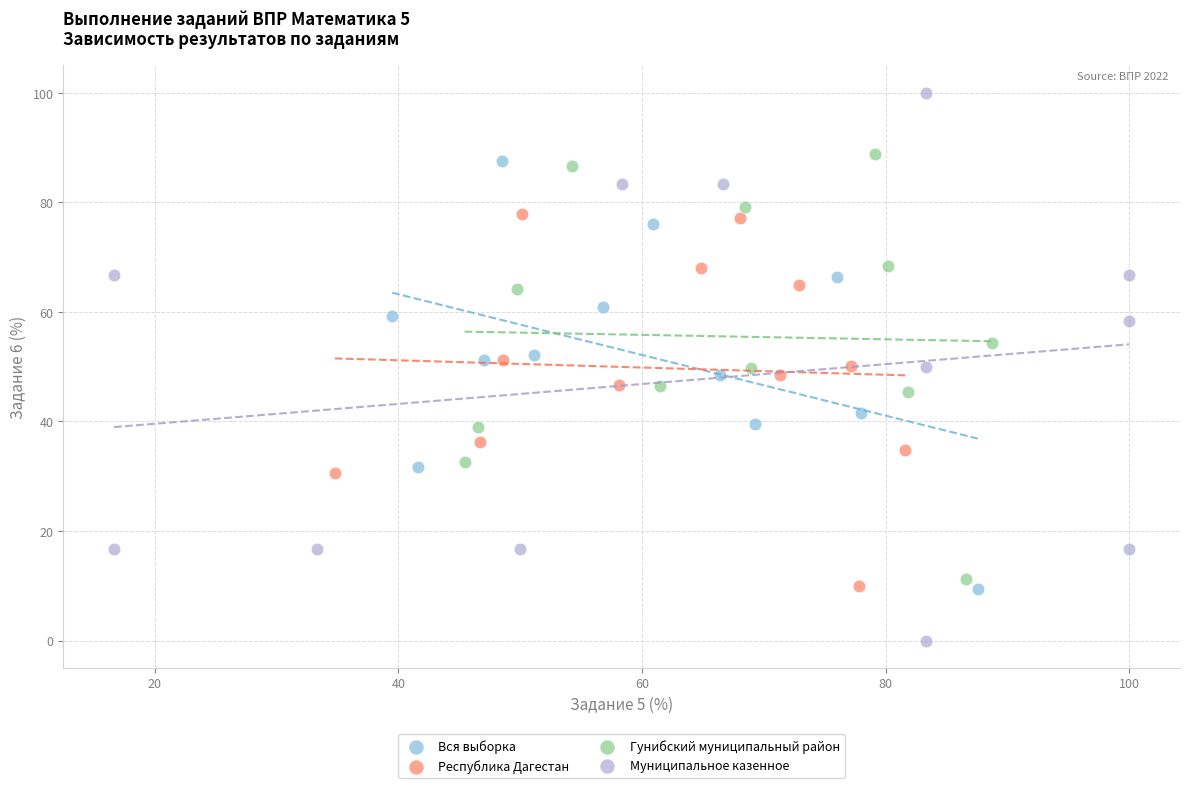

Which series contains the highest Y value?

Муниципальное казенное